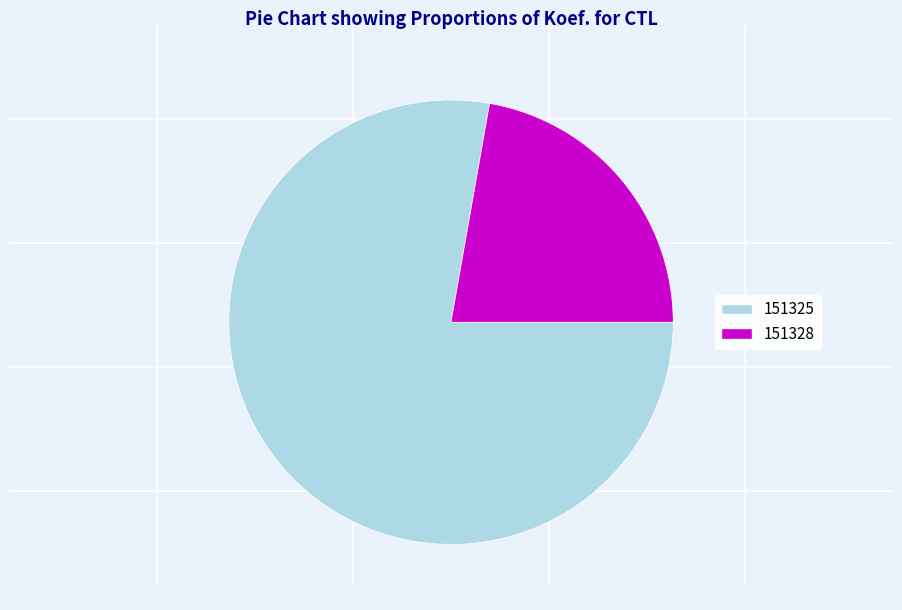

Which category has the biggest portion of the pie?

151325